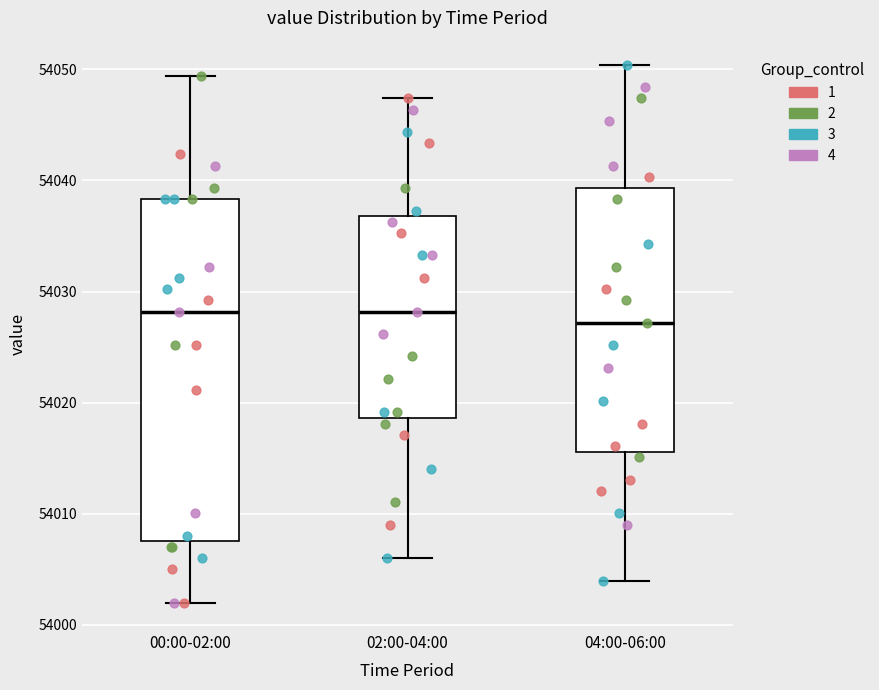

Where is the lower edge of the box for 00:00-02:00 on the y-axis? The values are not printed on the chart, so give them approximately, as read against the axis.

54008